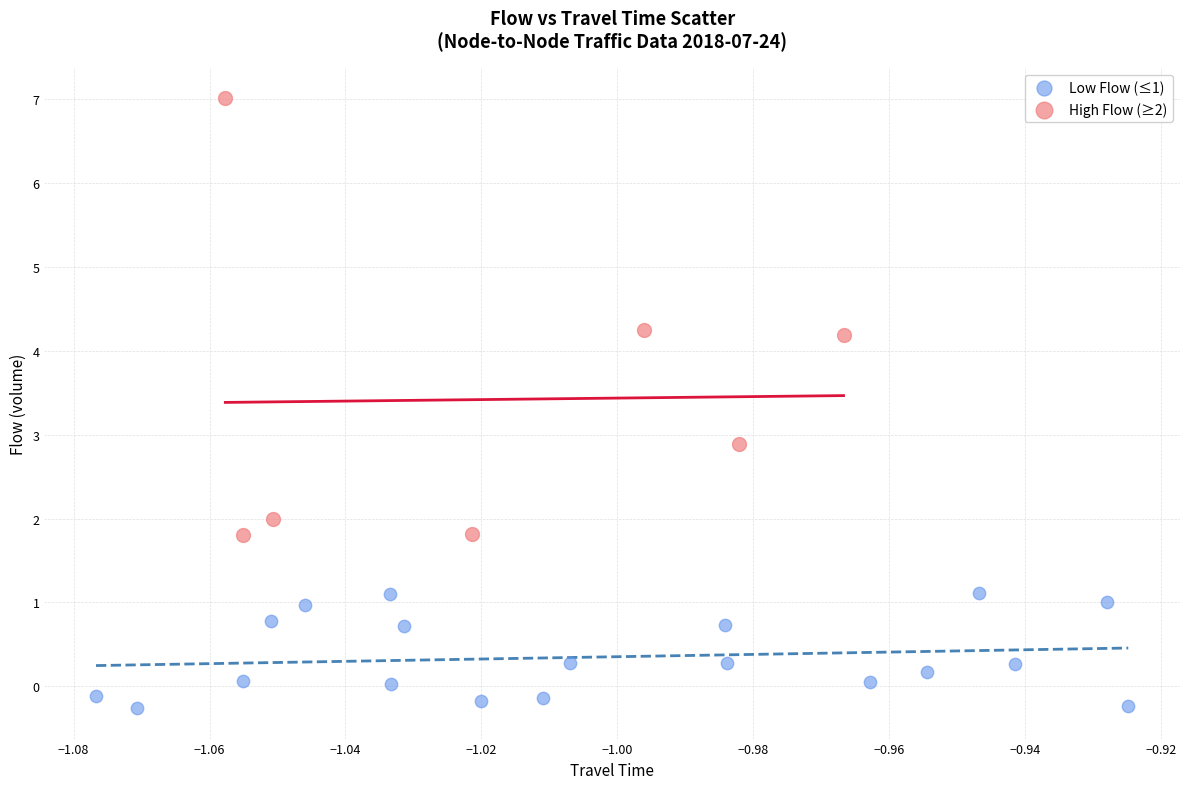

Which series reaches the minimum Y coordinate?

Low Flow (≤1)